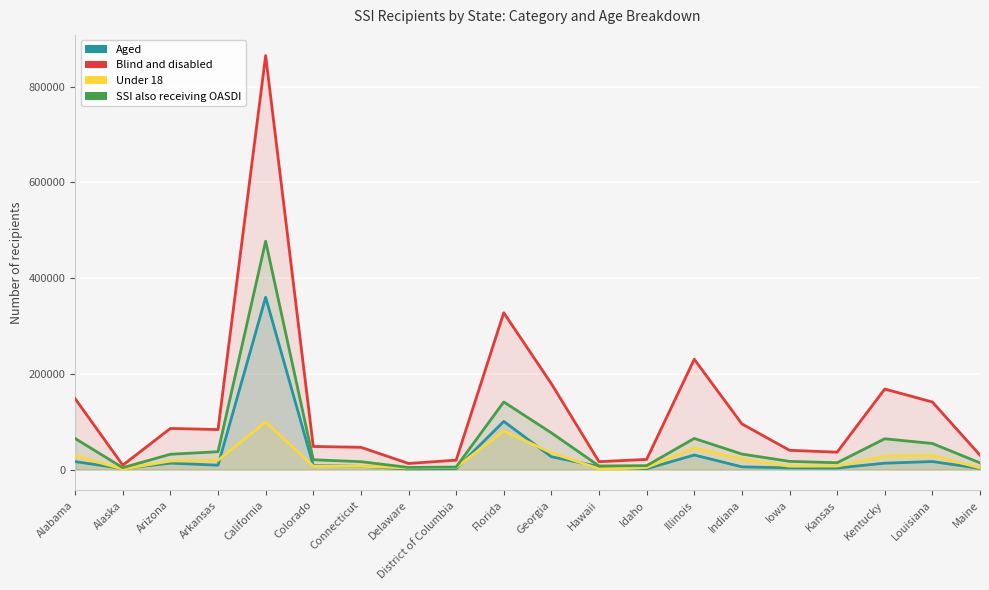

Which series changed the most between Colorado and Louisiana?

Blind and disabled